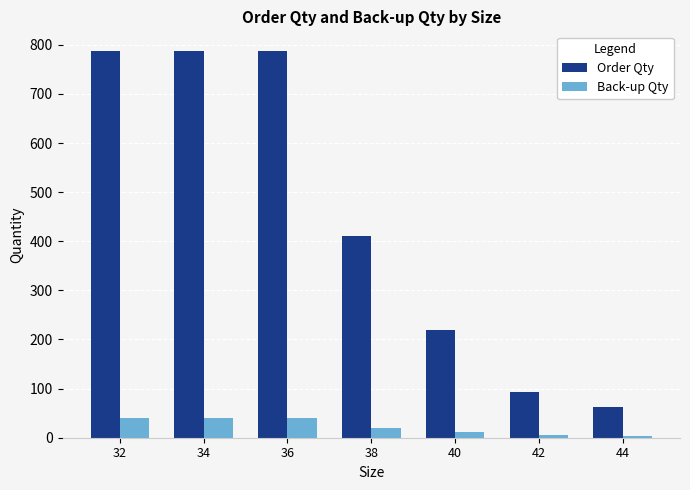

Rank the series at 44 from lowest to highest value.

Back-up Qty, Order Qty